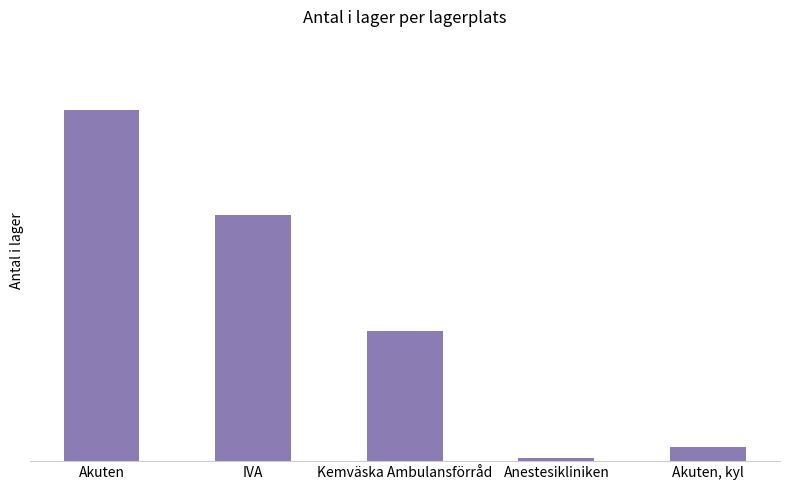

Does the chart contain any negative values?

No